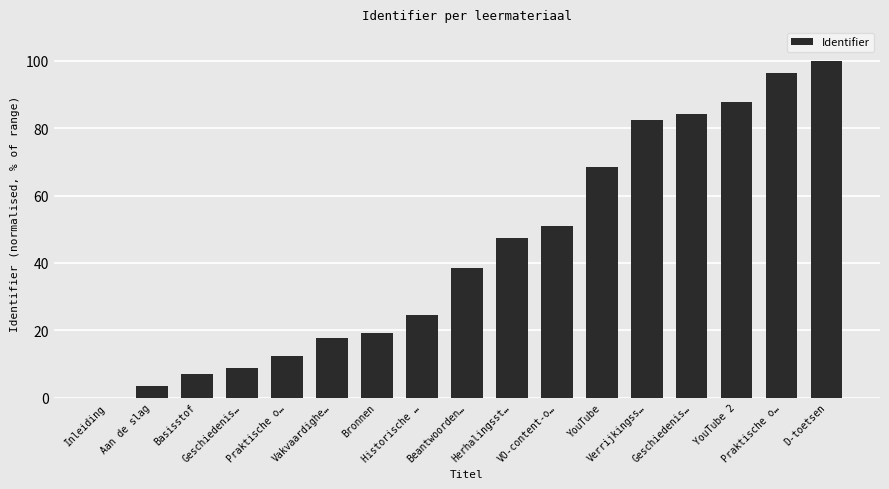

List the labels in order of value, largest first.

D-toetsen, Praktische o…, YouTube 2, Geschiedenis…, Verrijkingss…, YouTube, VO-content-o…, Herhalingsst…, Beantwoorden…, Historische …, Bronnen, Vakvaardighe…, Praktische o…, Geschiedenis…, Basisstof, Aan de slag, Inleiding